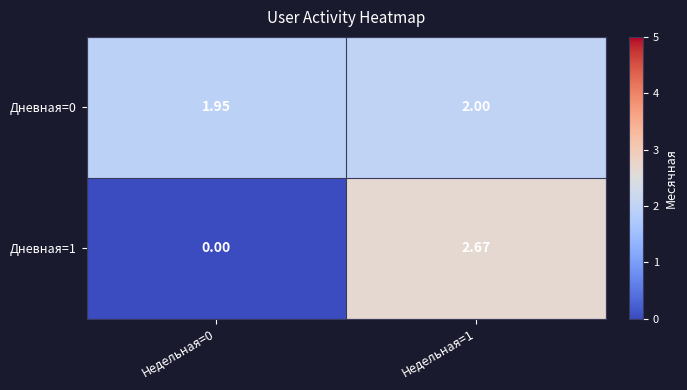

List the series in order of their overall mean, highest first.

Дневная=0, Дневная=1